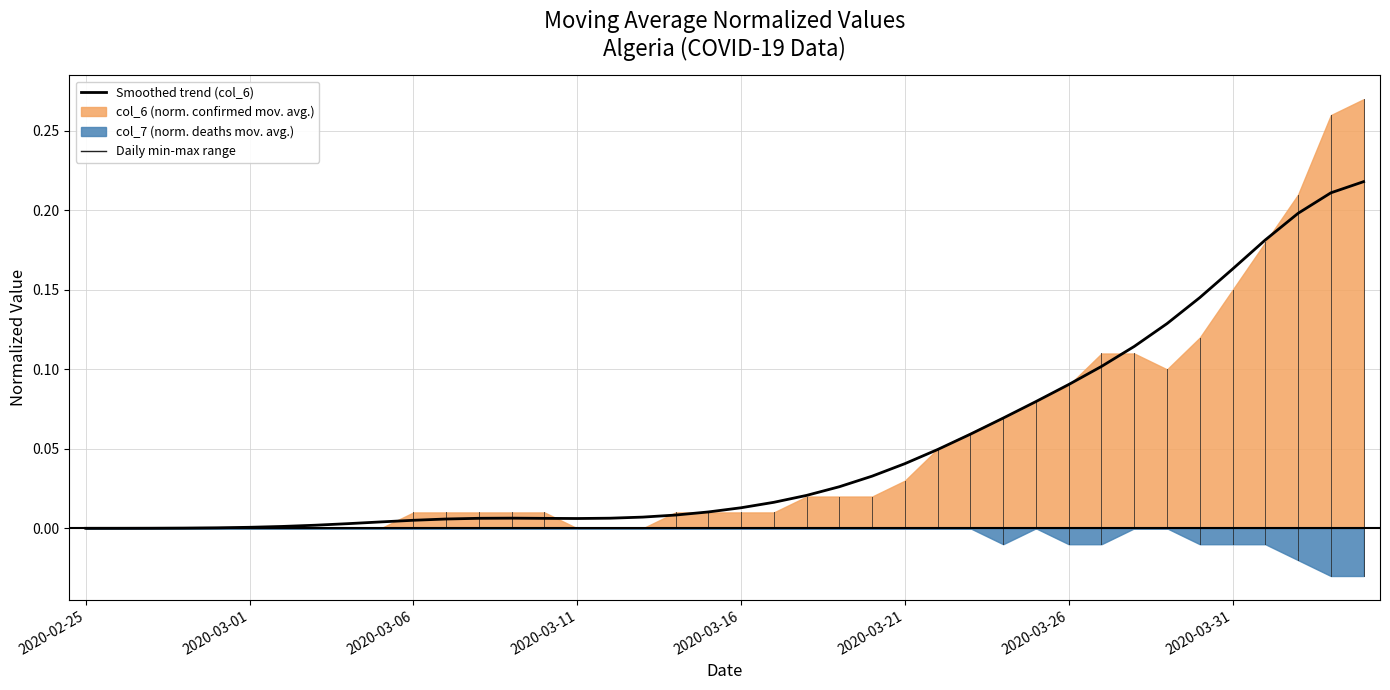

What is the sum of all values?

2.0